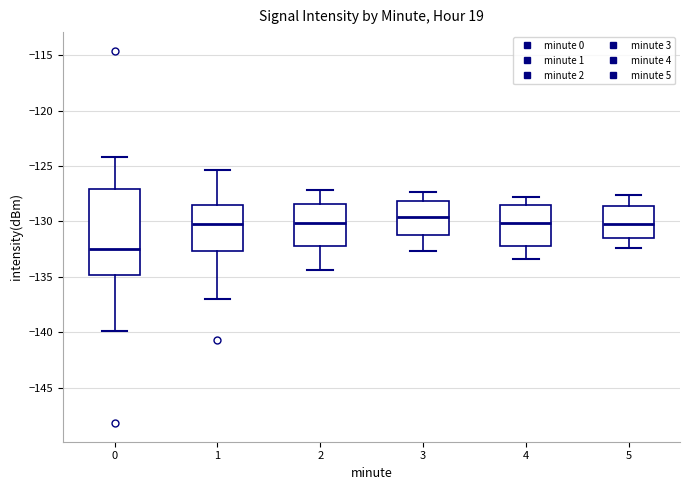

Reading left to right, read every box against the y-axis: the position of its median line, the range the box covers, and the ends of its whiskers. The values are not printed on the chart, so give them approximately, as read against the axis.

0: median -132.5, box -135.0 to -127.0, whiskers -140.0 to -124.0
1: median -130.0, box -132.5 to -128.5, whiskers -137.0 to -125.5
2: median -130.0, box -132.0 to -128.5, whiskers -134.5 to -127.0
3: median -129.5, box -131.0 to -128.0, whiskers -132.5 to -127.5
4: median -130.0, box -132.0 to -128.5, whiskers -133.5 to -128.0
5: median -130.0, box -131.5 to -128.5, whiskers -132.5 to -127.5